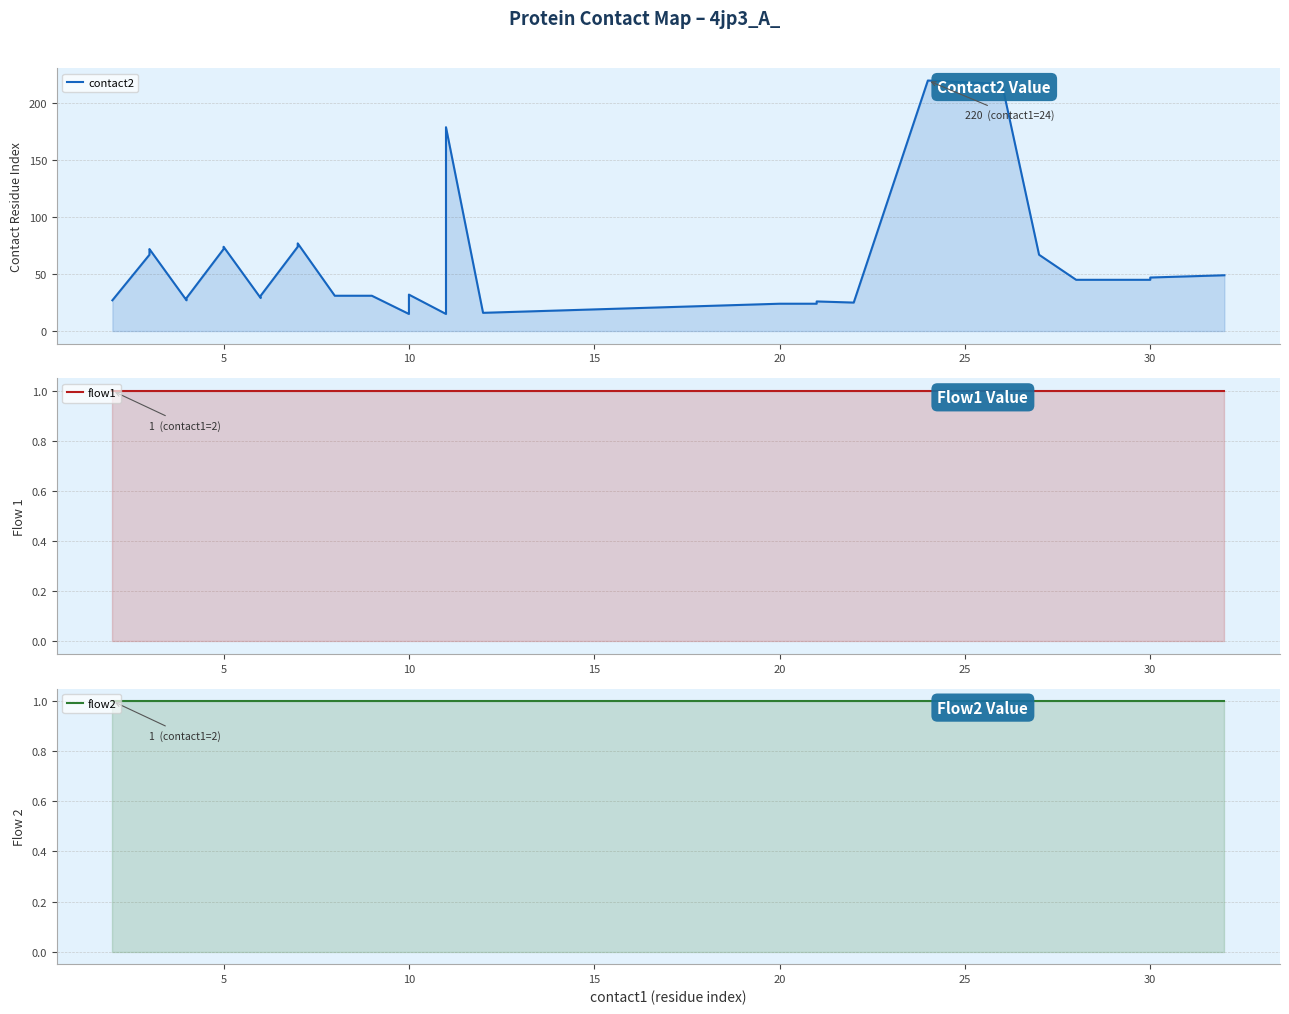

Reading left to right, list all the values displayed in this chart.

contact2: 27	67	68	71	72	27	29	72	74	29	31	74	75	76	77	31	31	15	32	15	179	16	17	18	19	20	21	22	23	24	24	26	25	220	217	67	45	45	47	49
flow1: 1	1	1	1	1	1	1	1	1	1	1	1	1	1	1	1	1	1	1	1	1	1	1	1	1	1	1	1	1	1	1	1	1	1	1	1	1	1	1	1
flow2: 1	1	1	1	1	1	1	1	1	1	1	1	1	1	1	1	1	1	1	1	1	1	1	1	1	1	1	1	1	1	1	1	1	1	1	1	1	1	1	1